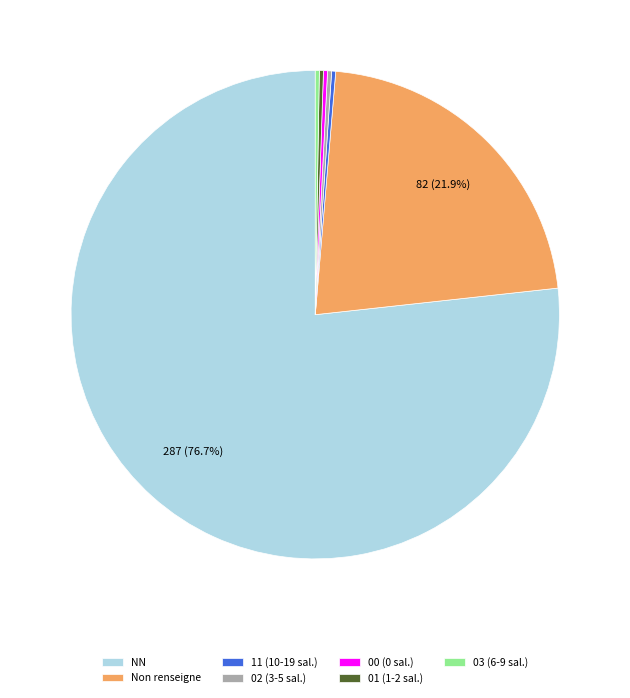

What portion of the pie excludes Non renseigne?

78.1%